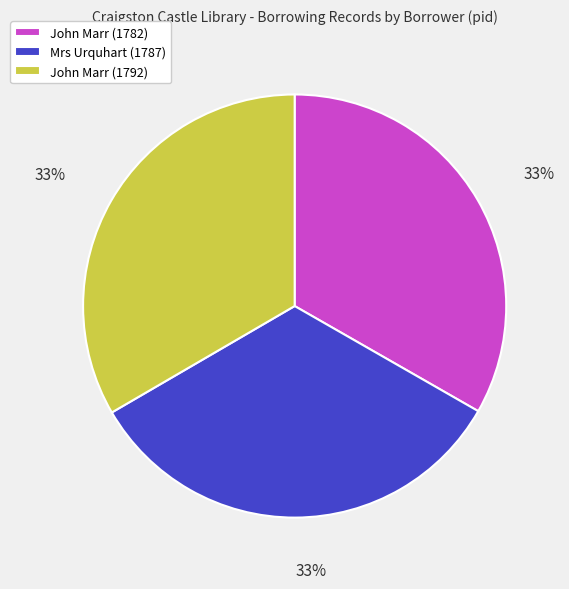

Approximately how many times larger is the value at John Marr (1792) compared to Mrs Urquhart (1787)?

1.0